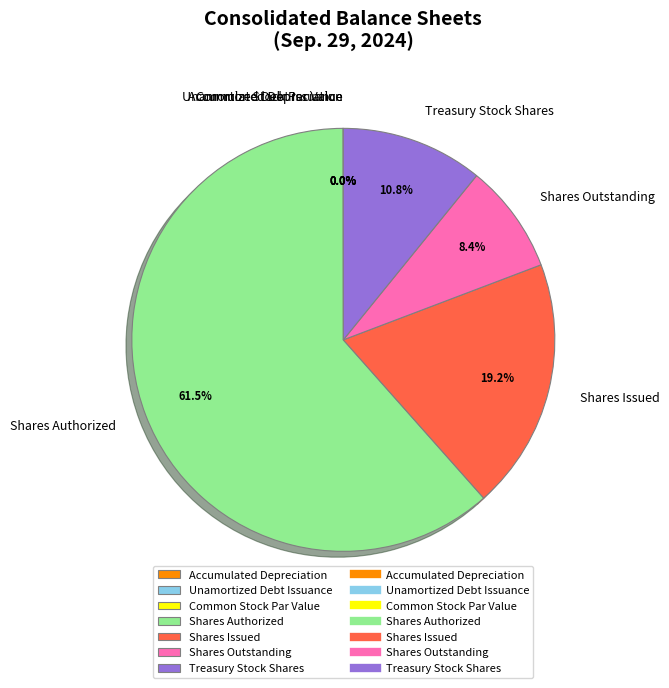

What is the majority slice?

Shares Authorized